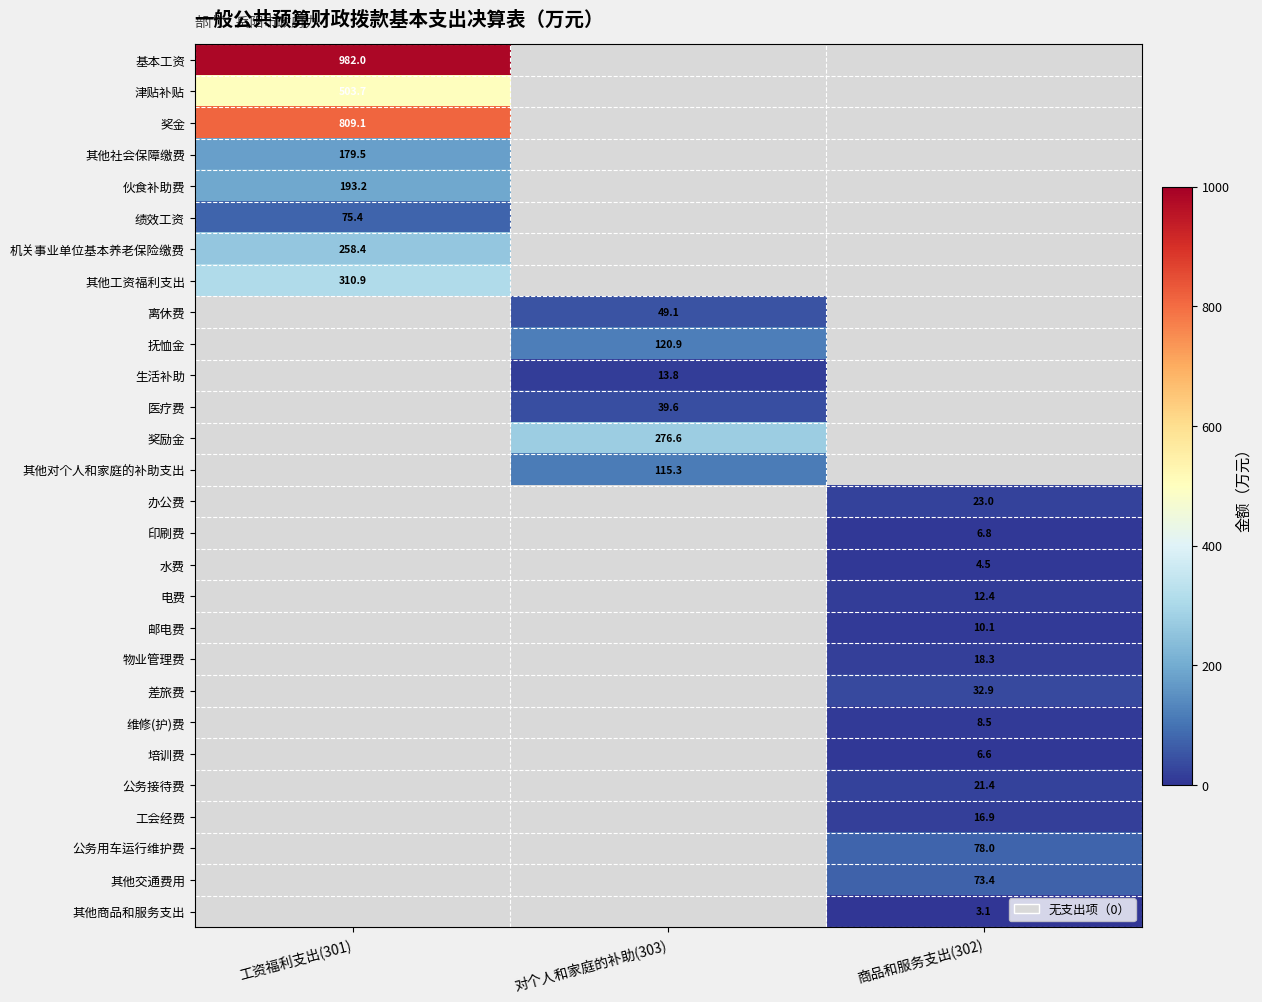

Rank the categories by 公务接待费 value from lowest to highest.

工资福利支出(301), 对个人和家庭的补助(303), 商品和服务支出(302)